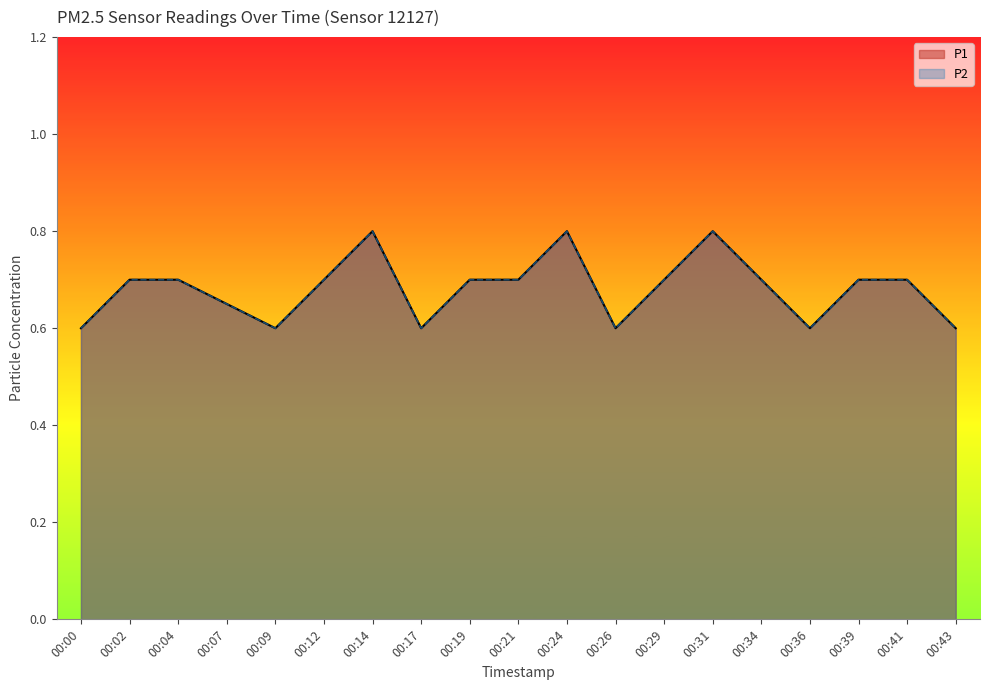

What value does the P1 series have at 00:00?

0.6